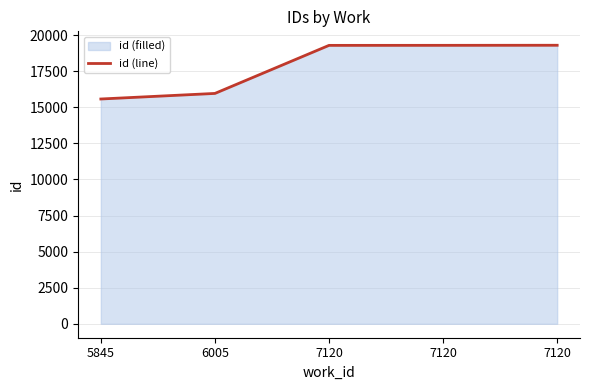

List the labels in order of value, smallest first.

5845, 6005, 7120, 7120, 7120